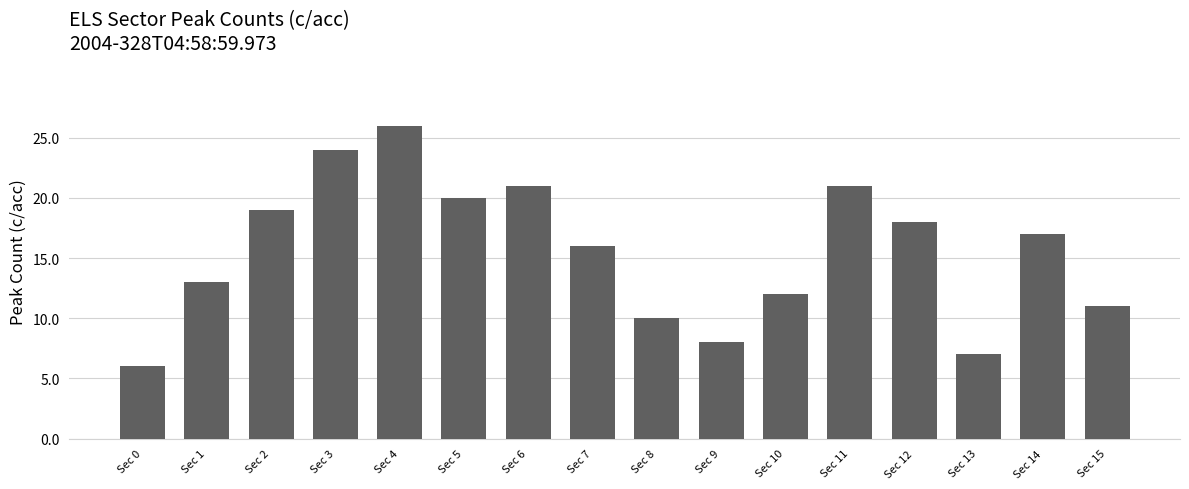

Which category has the highest value across all series?

Sec 4